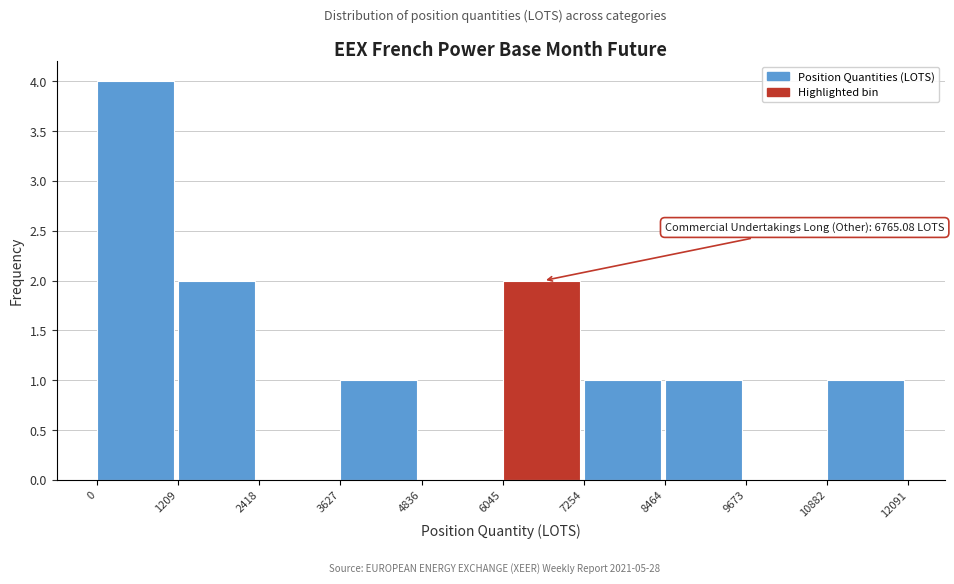

Over which range of the x-axis is the bar tallest?

0 to 1209